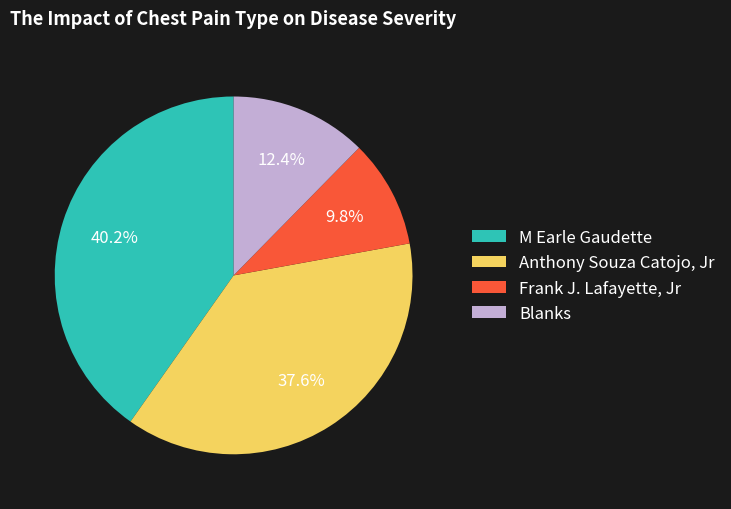

Do Frank J. Lafayette, Jr and Anthony Souza Catojo, Jr together represent more than half of the pie?

No